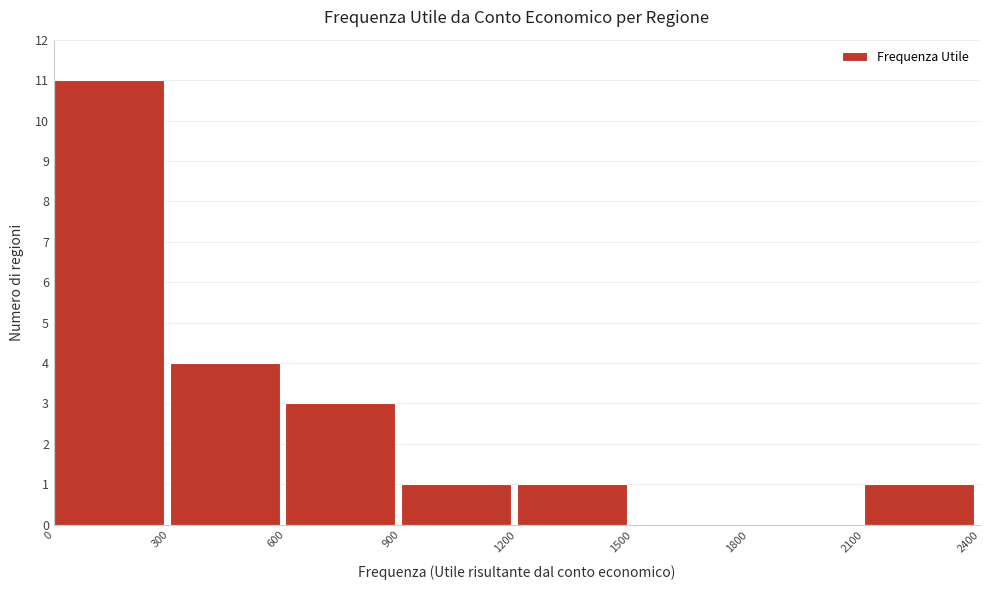

What is the height of the bar covering 1200 to 1500 on the x-axis? The values are not printed on the chart, so give them approximately, as read against the axis.

1